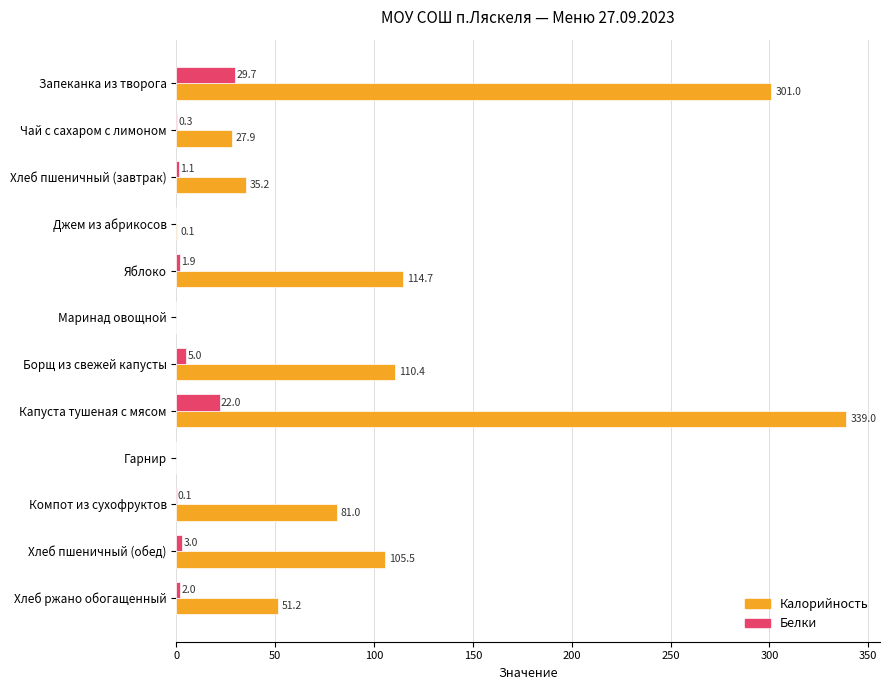

What is the sum of all Белки values?

65.1